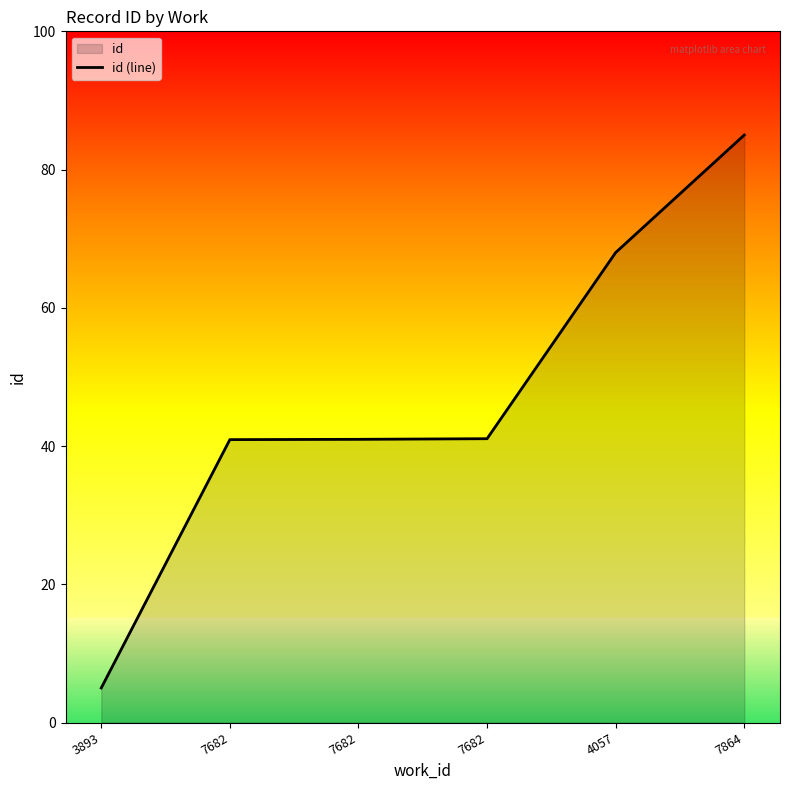

True or false: the data shows 38.2 at 4057.

False